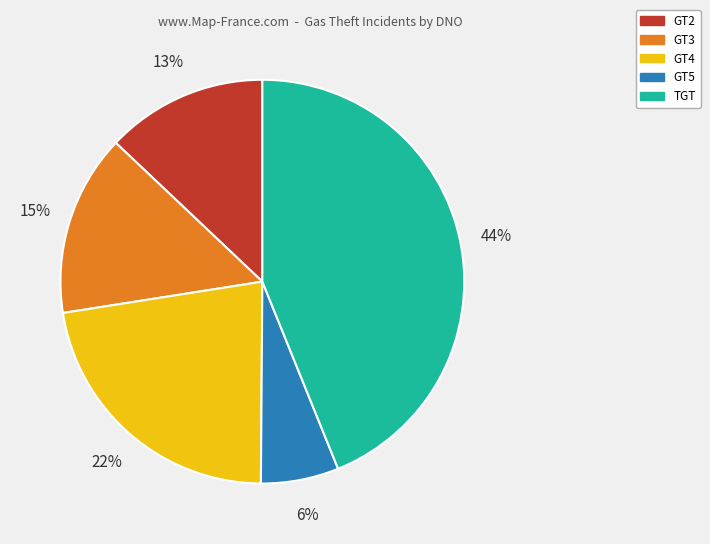

Rank the categories by value from highest to lowest.

TGT, GT4, GT3, GT2, GT5